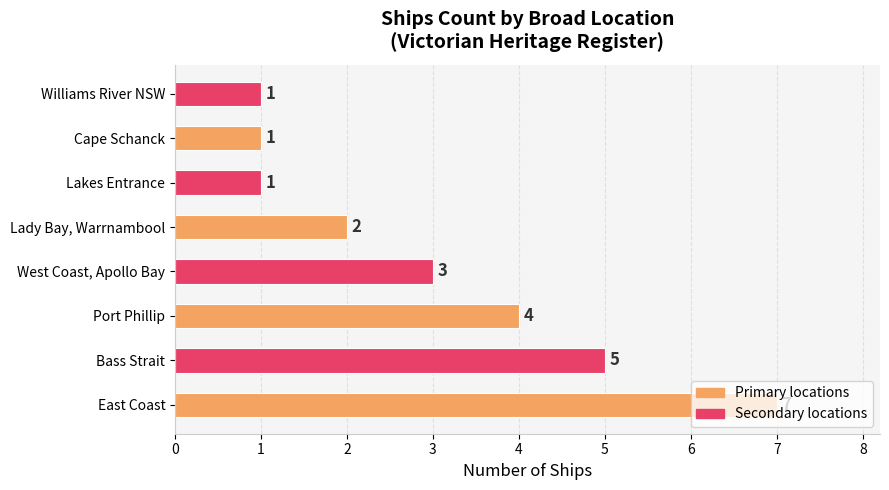

Which label corresponds to the largest value in the chart?

East Coast